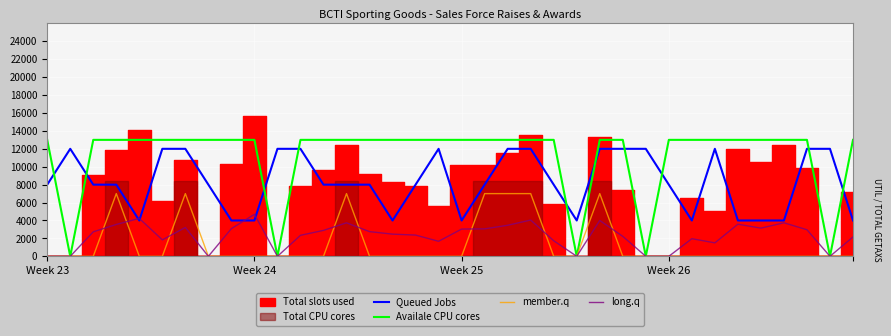

The value of member.q at 10 is 4603.6. True or false?

False